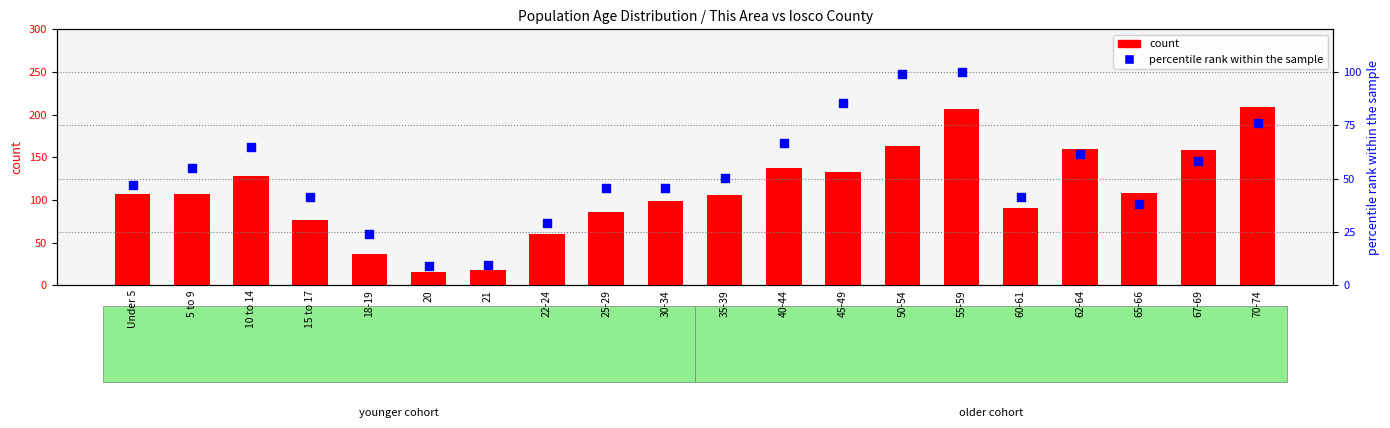

At which category is the sum across all series the highest?

55-59